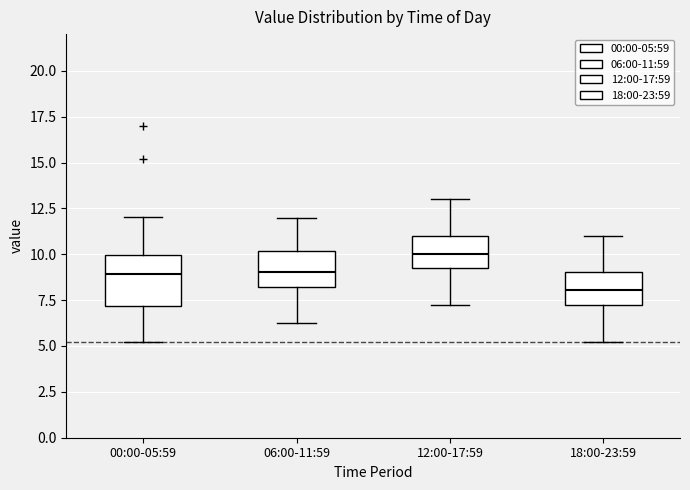

Reading left to right, transcribe this box plot: for each box, give where its median line is, the range the box spans, and where its two whiskers end, as read against the y-axis. The values are not printed on the chart, so give them approximately, as read against the axis.

00:00-05:59: median 9, box 7 to 10, whiskers 5 to 12
06:00-11:59: median 9, box 8 to 10, whiskers 6 to 12
12:00-17:59: median 10, box 9 to 11, whiskers 7 to 13
18:00-23:59: median 8, box 7 to 9, whiskers 5 to 11